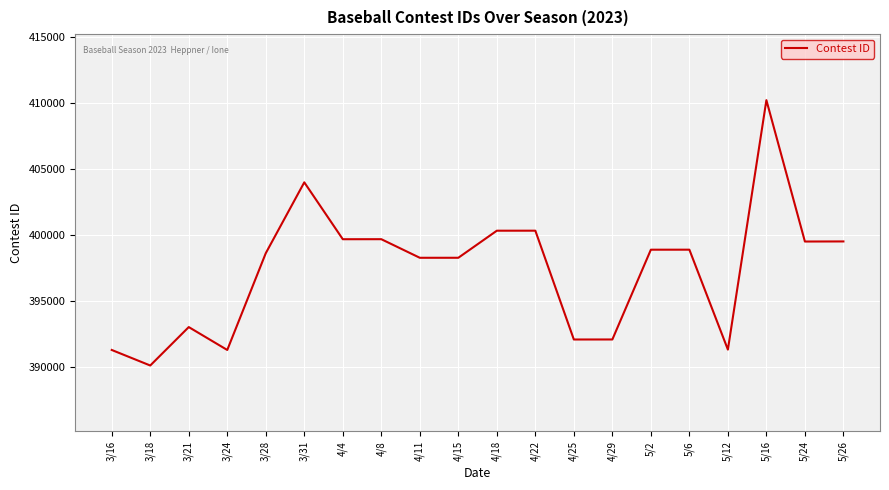

Where is the first local maximum?

3/21